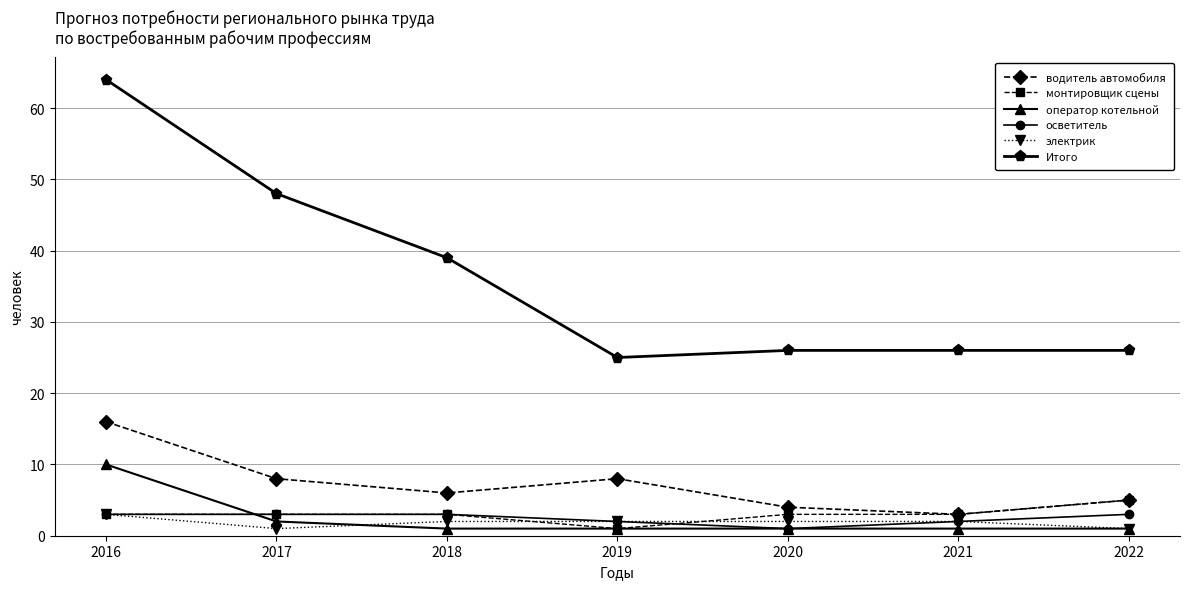

What is the value of the водитель автомобиля point at the 4th from the left?

8